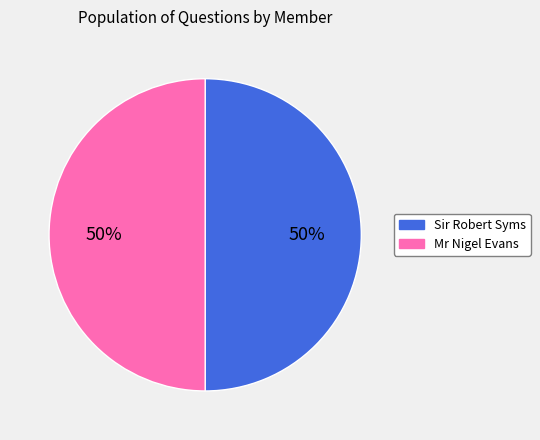

How many segments does this pie chart have?

2